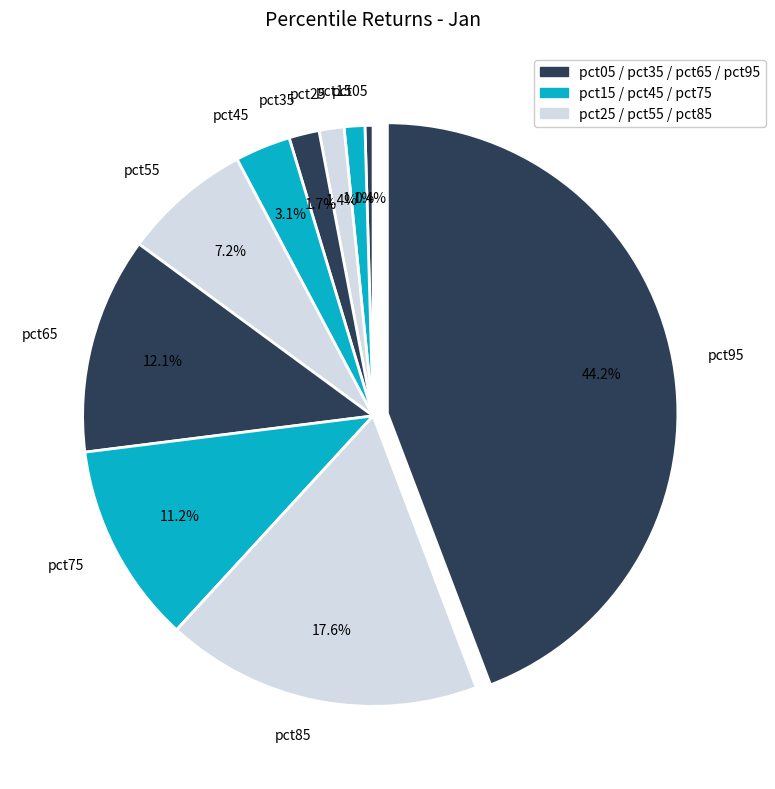

Which category has the smallest portion of the pie?

pct05